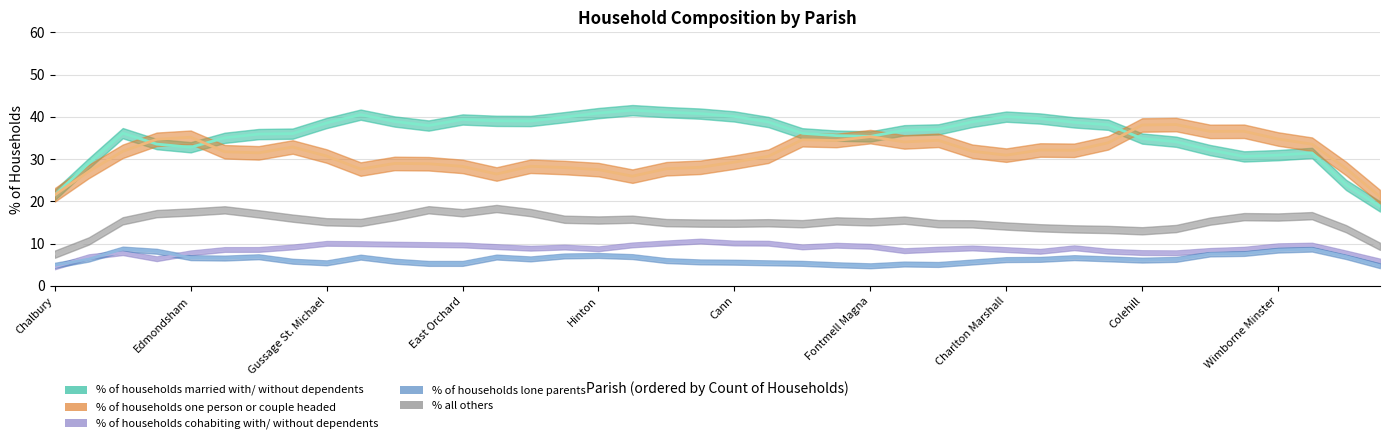

What is the difference between the highest and lowest values at Shapwick?

30.1